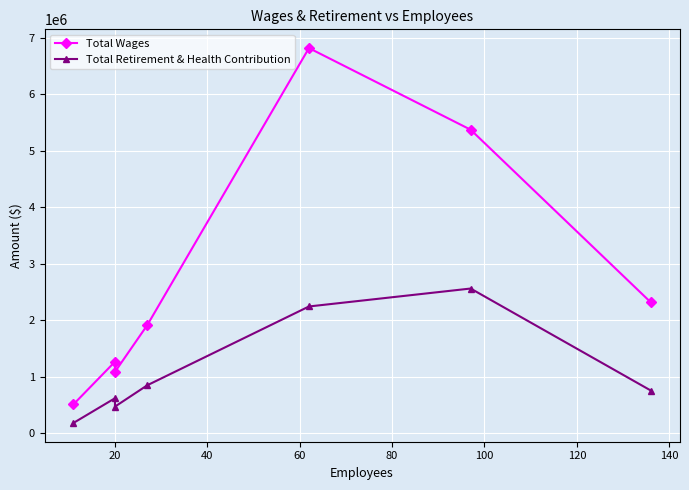

What is the sum of all Total Retirement & Health Contribution values?

7699999